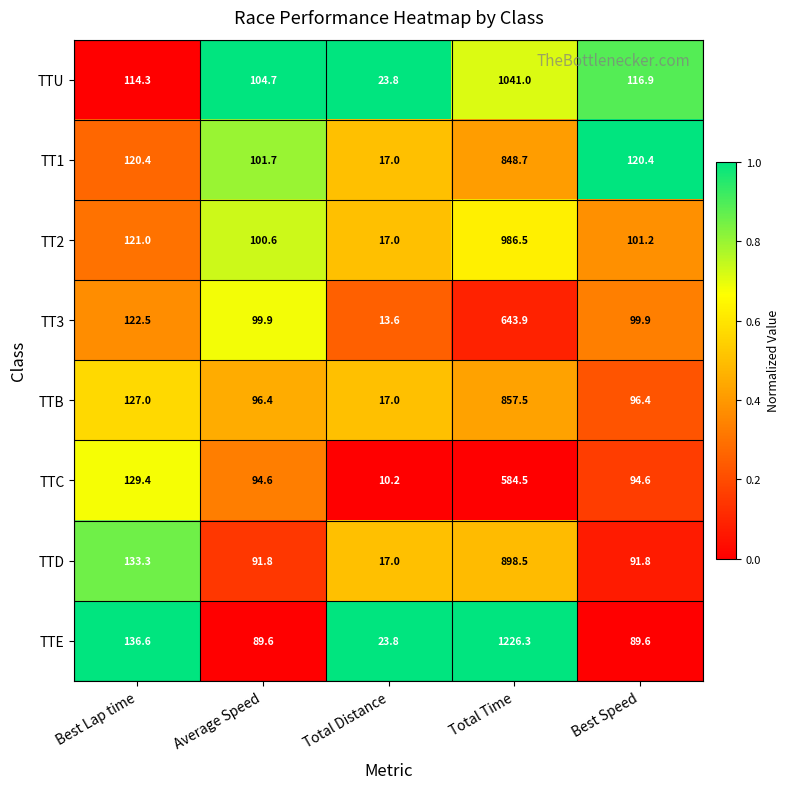

What is the maximum value for TT3?

643.9